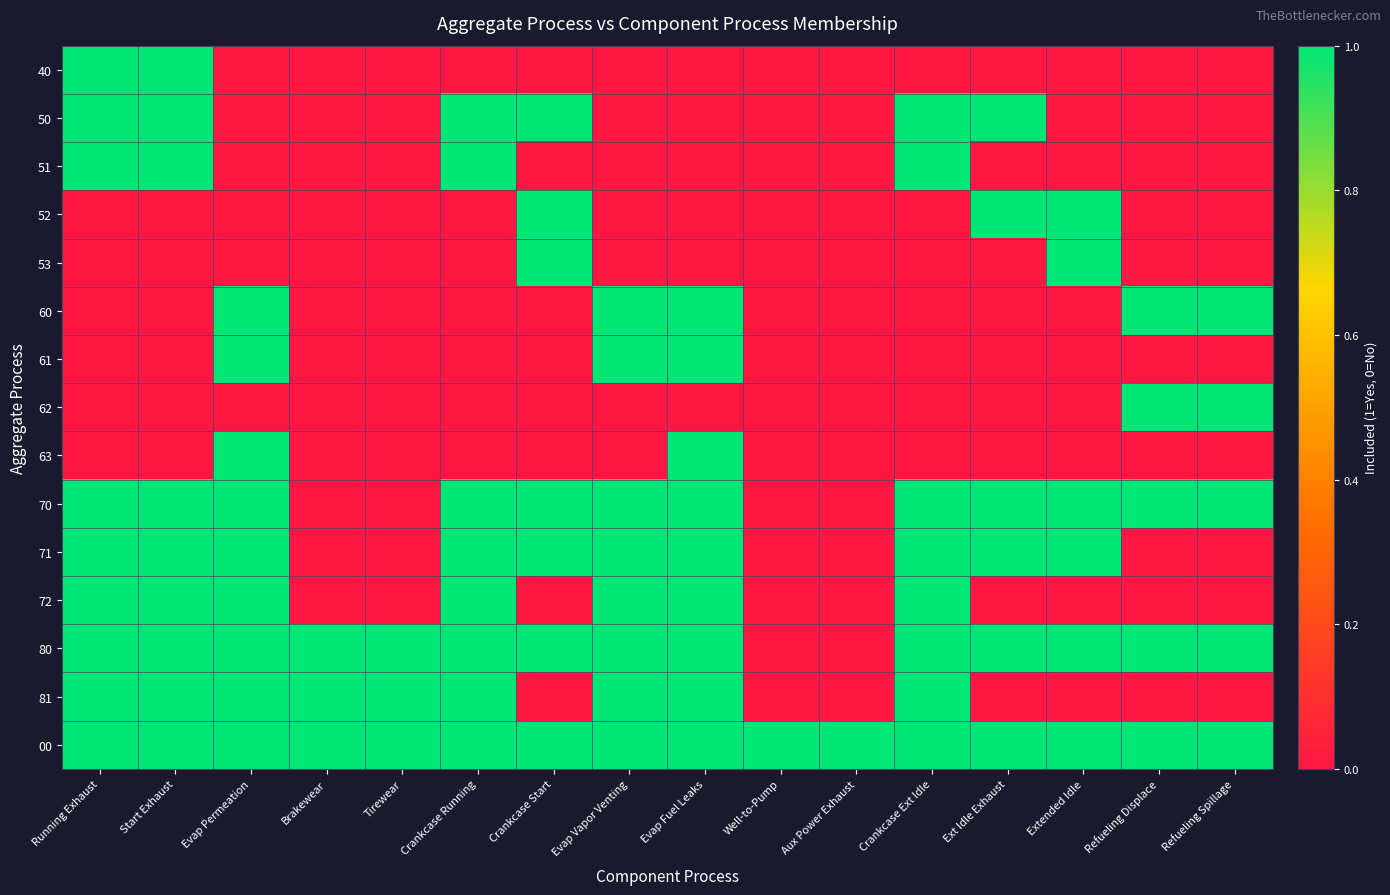

Reading left to right, extract all data points from this chart.

40: Running Exhaust=1	Start Exhaust=1	Evap Permeation=0	Brakewear=0	Tirewear=0	Crankcase Running=0	Crankcase Start=0	Evap Vapor Venting=0	Evap Fuel Leaks=0	Well-to-Pump=0	Aux Power Exhaust=0	Crankcase Ext Idle=0	Ext Idle Exhaust=0	Extended Idle=0	Refueling Displace=0	Refueling Spillage=0
50: Running Exhaust=1	Start Exhaust=1	Evap Permeation=0	Brakewear=0	Tirewear=0	Crankcase Running=1	Crankcase Start=1	Evap Vapor Venting=0	Evap Fuel Leaks=0	Well-to-Pump=0	Aux Power Exhaust=0	Crankcase Ext Idle=1	Ext Idle Exhaust=1	Extended Idle=0	Refueling Displace=0	Refueling Spillage=0
51: Running Exhaust=1	Start Exhaust=1	Evap Permeation=0	Brakewear=0	Tirewear=0	Crankcase Running=1	Crankcase Start=0	Evap Vapor Venting=0	Evap Fuel Leaks=0	Well-to-Pump=0	Aux Power Exhaust=0	Crankcase Ext Idle=1	Ext Idle Exhaust=0	Extended Idle=0	Refueling Displace=0	Refueling Spillage=0
52: Running Exhaust=0	Start Exhaust=0	Evap Permeation=0	Brakewear=0	Tirewear=0	Crankcase Running=0	Crankcase Start=1	Evap Vapor Venting=0	Evap Fuel Leaks=0	Well-to-Pump=0	Aux Power Exhaust=0	Crankcase Ext Idle=0	Ext Idle Exhaust=1	Extended Idle=1	Refueling Displace=0	Refueling Spillage=0
53: Running Exhaust=0	Start Exhaust=0	Evap Permeation=0	Brakewear=0	Tirewear=0	Crankcase Running=0	Crankcase Start=1	Evap Vapor Venting=0	Evap Fuel Leaks=0	Well-to-Pump=0	Aux Power Exhaust=0	Crankcase Ext Idle=0	Ext Idle Exhaust=0	Extended Idle=1	Refueling Displace=0	Refueling Spillage=0
60: Running Exhaust=0	Start Exhaust=0	Evap Permeation=1	Brakewear=0	Tirewear=0	Crankcase Running=0	Crankcase Start=0	Evap Vapor Venting=1	Evap Fuel Leaks=1	Well-to-Pump=0	Aux Power Exhaust=0	Crankcase Ext Idle=0	Ext Idle Exhaust=0	Extended Idle=0	Refueling Displace=1	Refueling Spillage=1
61: Running Exhaust=0	Start Exhaust=0	Evap Permeation=1	Brakewear=0	Tirewear=0	Crankcase Running=0	Crankcase Start=0	Evap Vapor Venting=1	Evap Fuel Leaks=1	Well-to-Pump=0	Aux Power Exhaust=0	Crankcase Ext Idle=0	Ext Idle Exhaust=0	Extended Idle=0	Refueling Displace=0	Refueling Spillage=0
62: Running Exhaust=0	Start Exhaust=0	Evap Permeation=0	Brakewear=0	Tirewear=0	Crankcase Running=0	Crankcase Start=0	Evap Vapor Venting=0	Evap Fuel Leaks=0	Well-to-Pump=0	Aux Power Exhaust=0	Crankcase Ext Idle=0	Ext Idle Exhaust=0	Extended Idle=0	Refueling Displace=1	Refueling Spillage=1
63: Running Exhaust=0	Start Exhaust=0	Evap Permeation=1	Brakewear=0	Tirewear=0	Crankcase Running=0	Crankcase Start=0	Evap Vapor Venting=0	Evap Fuel Leaks=1	Well-to-Pump=0	Aux Power Exhaust=0	Crankcase Ext Idle=0	Ext Idle Exhaust=0	Extended Idle=0	Refueling Displace=0	Refueling Spillage=0
70: Running Exhaust=1	Start Exhaust=1	Evap Permeation=1	Brakewear=0	Tirewear=0	Crankcase Running=1	Crankcase Start=1	Evap Vapor Venting=1	Evap Fuel Leaks=1	Well-to-Pump=0	Aux Power Exhaust=0	Crankcase Ext Idle=1	Ext Idle Exhaust=1	Extended Idle=1	Refueling Displace=1	Refueling Spillage=1
71: Running Exhaust=1	Start Exhaust=1	Evap Permeation=1	Brakewear=0	Tirewear=0	Crankcase Running=1	Crankcase Start=1	Evap Vapor Venting=1	Evap Fuel Leaks=1	Well-to-Pump=0	Aux Power Exhaust=0	Crankcase Ext Idle=1	Ext Idle Exhaust=1	Extended Idle=1	Refueling Displace=0	Refueling Spillage=0
72: Running Exhaust=1	Start Exhaust=1	Evap Permeation=1	Brakewear=0	Tirewear=0	Crankcase Running=1	Crankcase Start=0	Evap Vapor Venting=1	Evap Fuel Leaks=1	Well-to-Pump=0	Aux Power Exhaust=0	Crankcase Ext Idle=1	Ext Idle Exhaust=0	Extended Idle=0	Refueling Displace=0	Refueling Spillage=0
80: Running Exhaust=1	Start Exhaust=1	Evap Permeation=1	Brakewear=1	Tirewear=1	Crankcase Running=1	Crankcase Start=1	Evap Vapor Venting=1	Evap Fuel Leaks=1	Well-to-Pump=0	Aux Power Exhaust=0	Crankcase Ext Idle=1	Ext Idle Exhaust=1	Extended Idle=1	Refueling Displace=1	Refueling Spillage=1
81: Running Exhaust=1	Start Exhaust=1	Evap Permeation=1	Brakewear=1	Tirewear=1	Crankcase Running=1	Crankcase Start=0	Evap Vapor Venting=1	Evap Fuel Leaks=1	Well-to-Pump=0	Aux Power Exhaust=0	Crankcase Ext Idle=1	Ext Idle Exhaust=0	Extended Idle=0	Refueling Displace=0	Refueling Spillage=0
00: Running Exhaust=1	Start Exhaust=1	Evap Permeation=1	Brakewear=1	Tirewear=1	Crankcase Running=1	Crankcase Start=1	Evap Vapor Venting=1	Evap Fuel Leaks=1	Well-to-Pump=1	Aux Power Exhaust=1	Crankcase Ext Idle=1	Ext Idle Exhaust=1	Extended Idle=1	Refueling Displace=1	Refueling Spillage=1